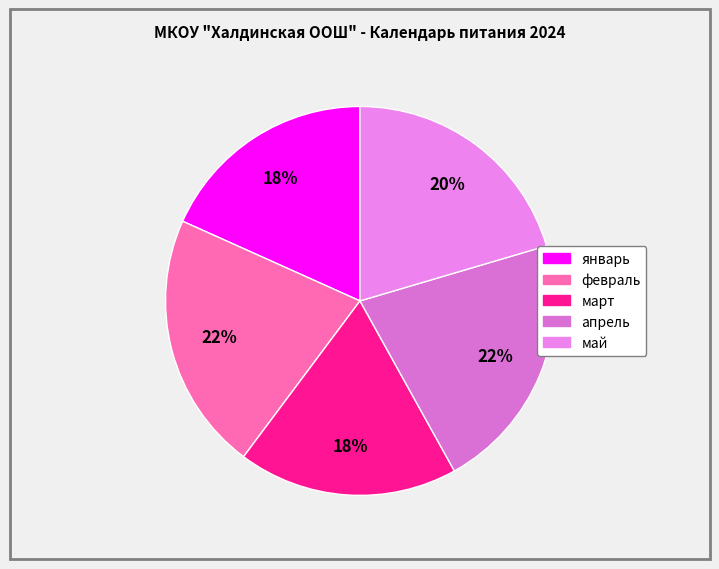

The февраль slice represents 13% of the pie. True or false?

False